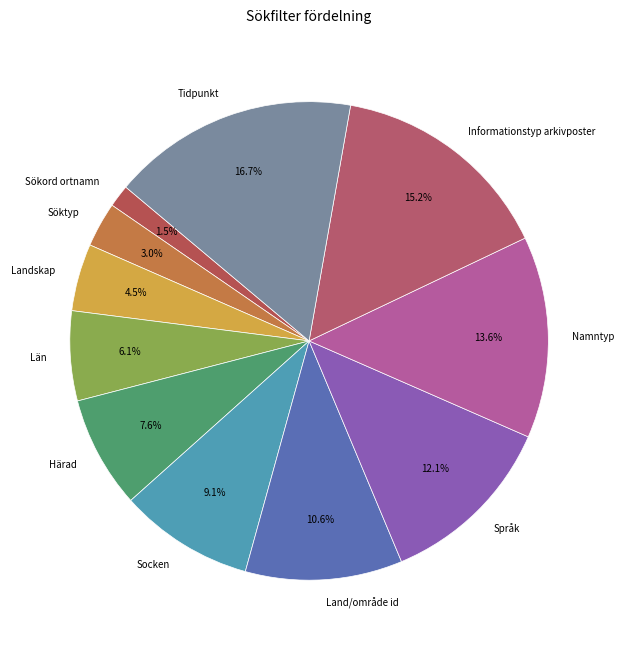

Which has a higher value, Sökord ortnamn or Tidpunkt?

Tidpunkt